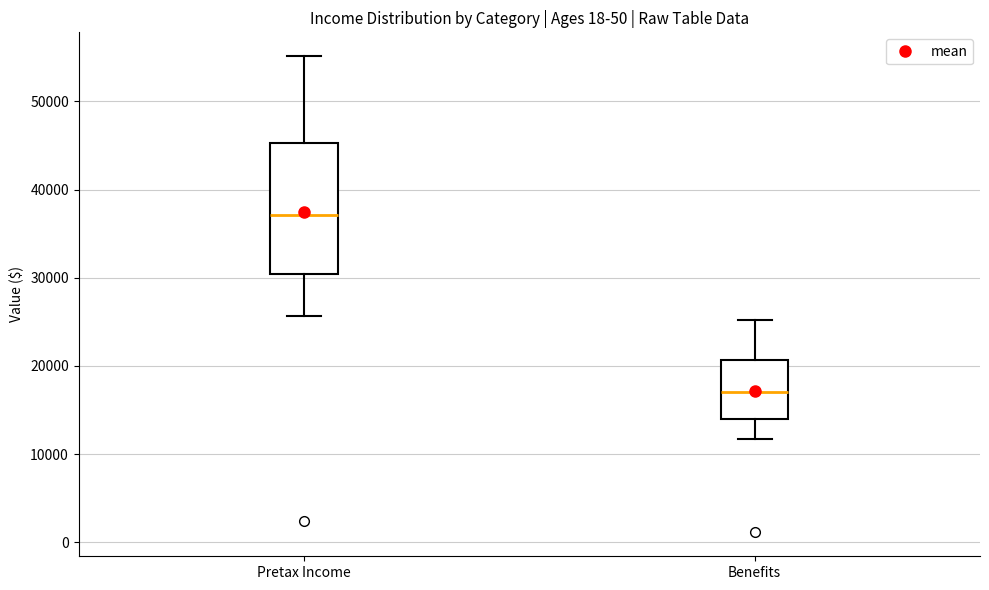

Reading left to right, transcribe this box plot: for each box, give where its median line is, the range the box spans, and where its two whiskers end, as read against the y-axis. The values are not printed on the chart, so give them approximately, as read against the axis.

Pretax Income: median 37000, box 30000 to 45000, whiskers 26000 to 55000
Benefits: median 17000, box 14000 to 21000, whiskers 12000 to 25000